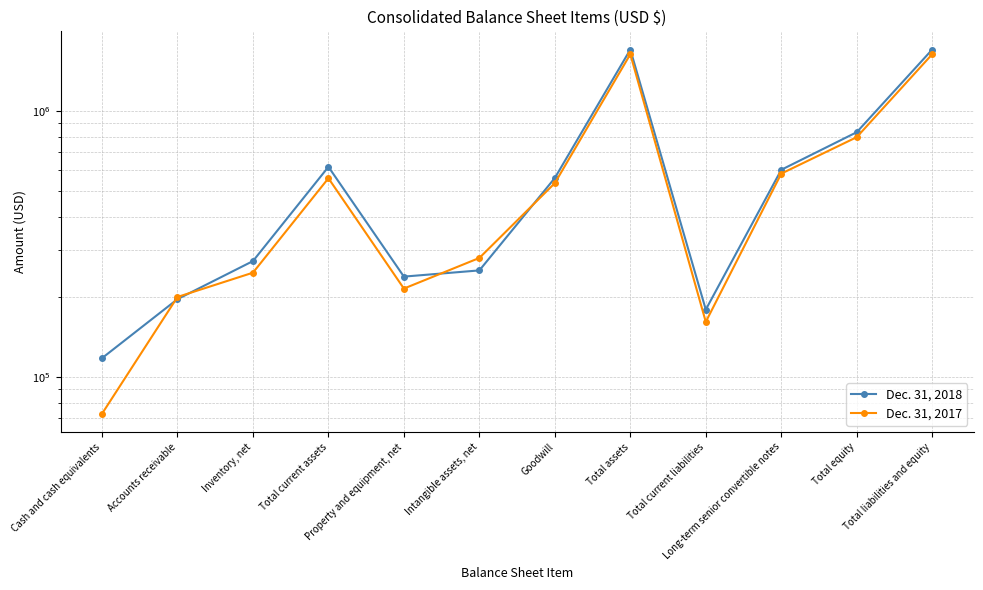

Read the Dec. 31, 2017 value at Property and equipment, net, to the nearest 10.

215330